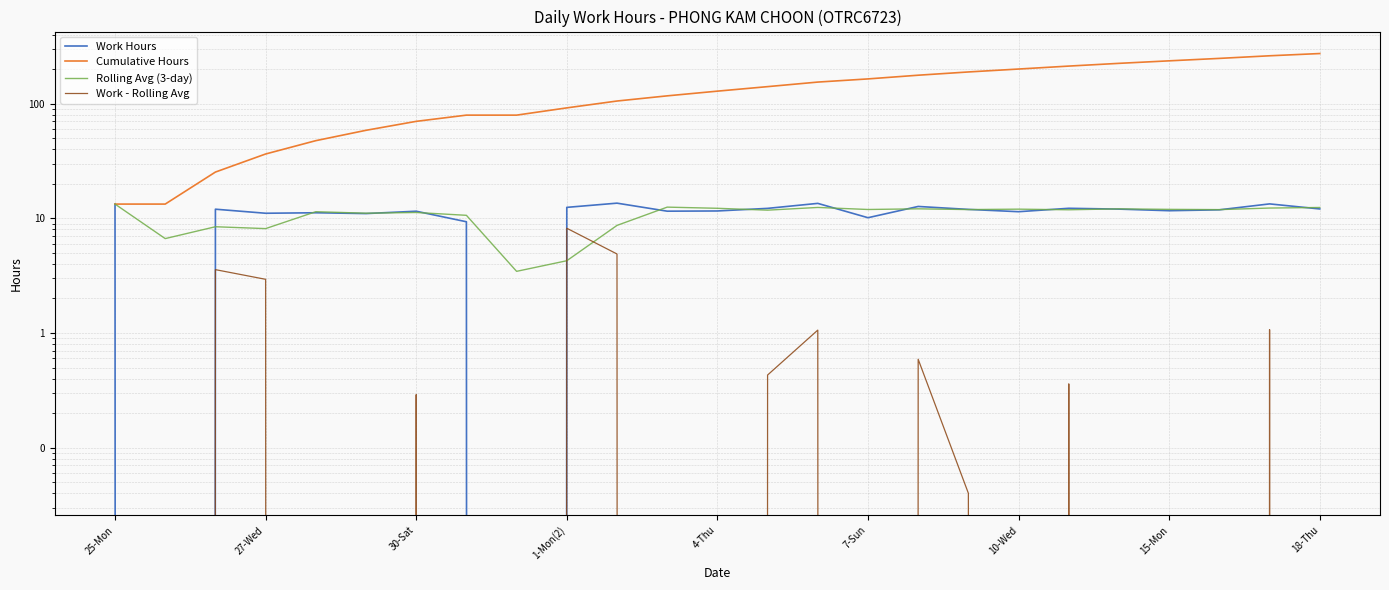

What are all the series names shown in the legend?

Work Hours, Cumulative Hours, Rolling Avg (3-day), Work - Rolling Avg